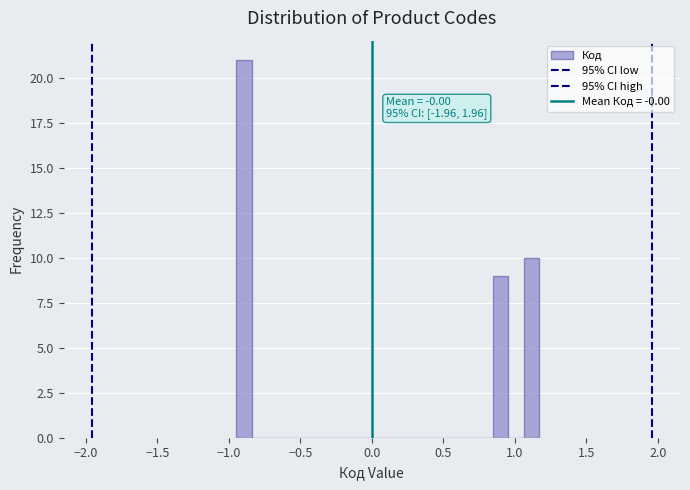

Read against the x-axis, roughly where is the centre of the tallest bar?

-0.90